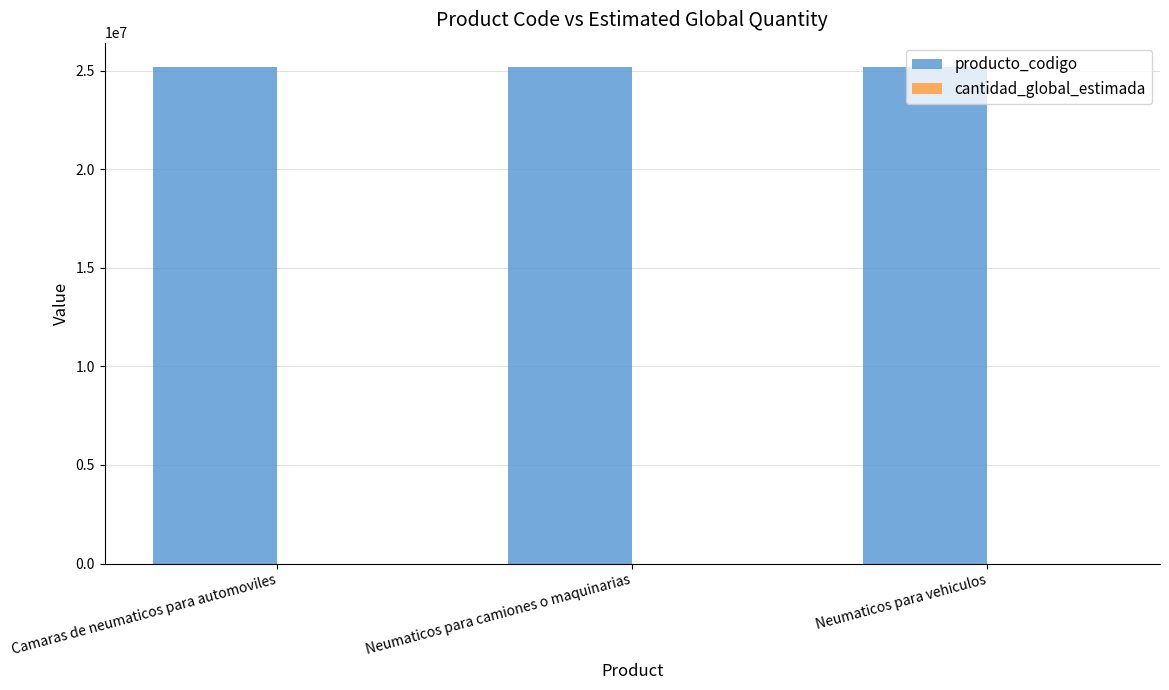

Is it true that producto_codigo equals 39403921 at Neumaticos para vehiculos?

False